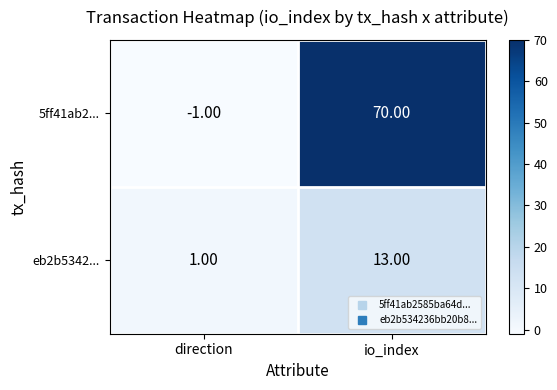

Where is 5ff41ab2... nearest to the value 34?

direction